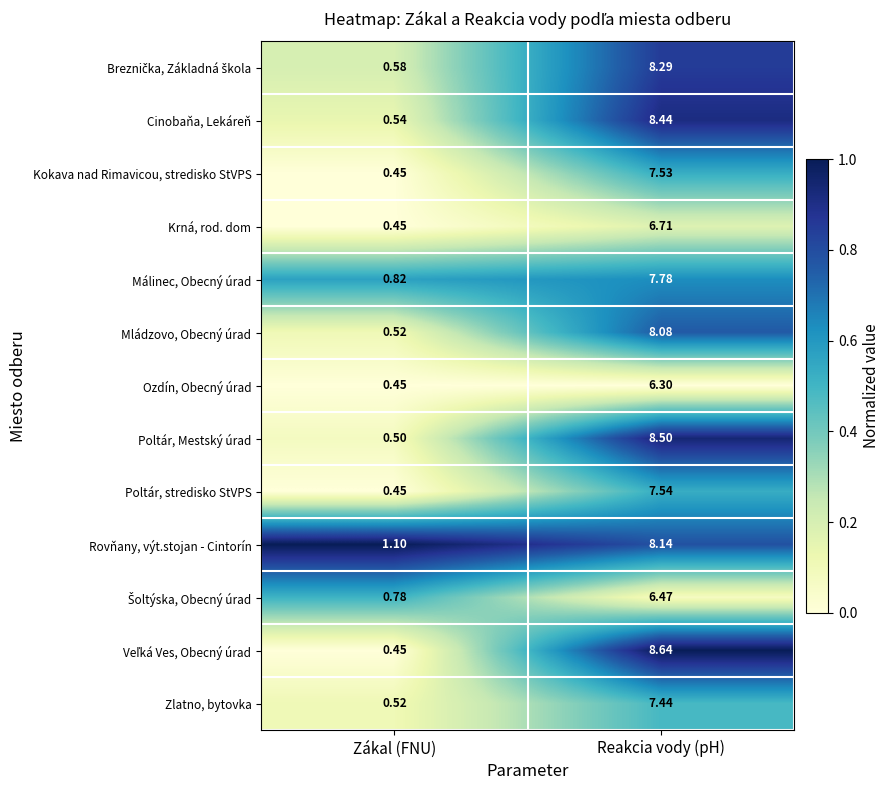

At which label is Rovňany, výt.stojan - Cintorín closest to 4?

Zákal (FNU)